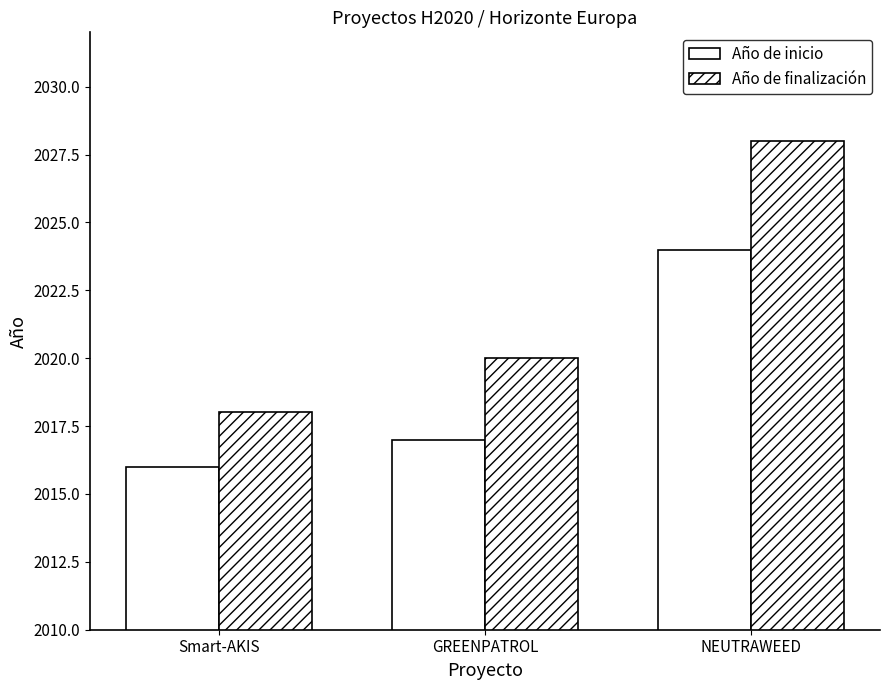

How many groups of bars are there?

3